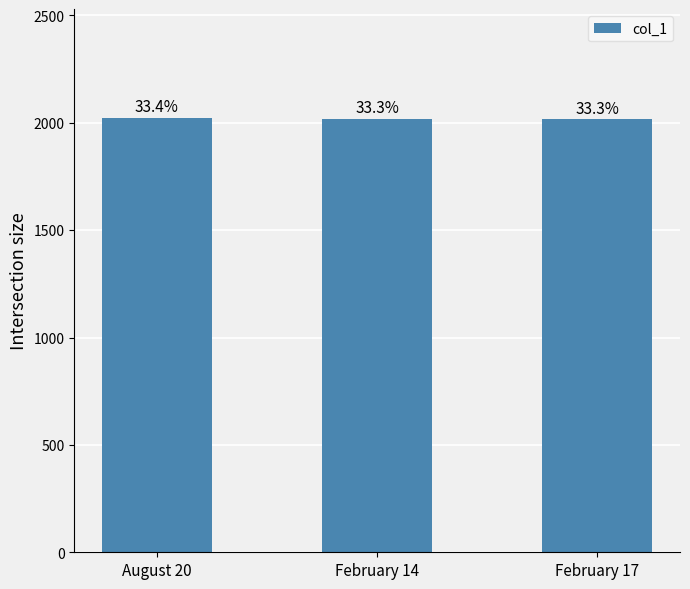

What position from the right is February 14?

2